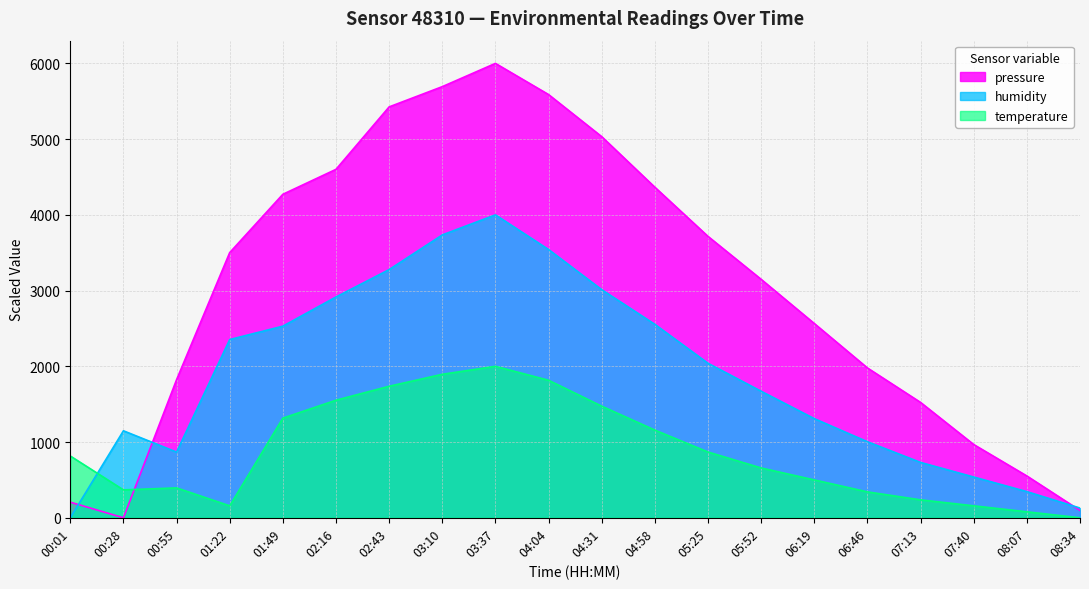

What is the label of the 10th point from the right?

04:31